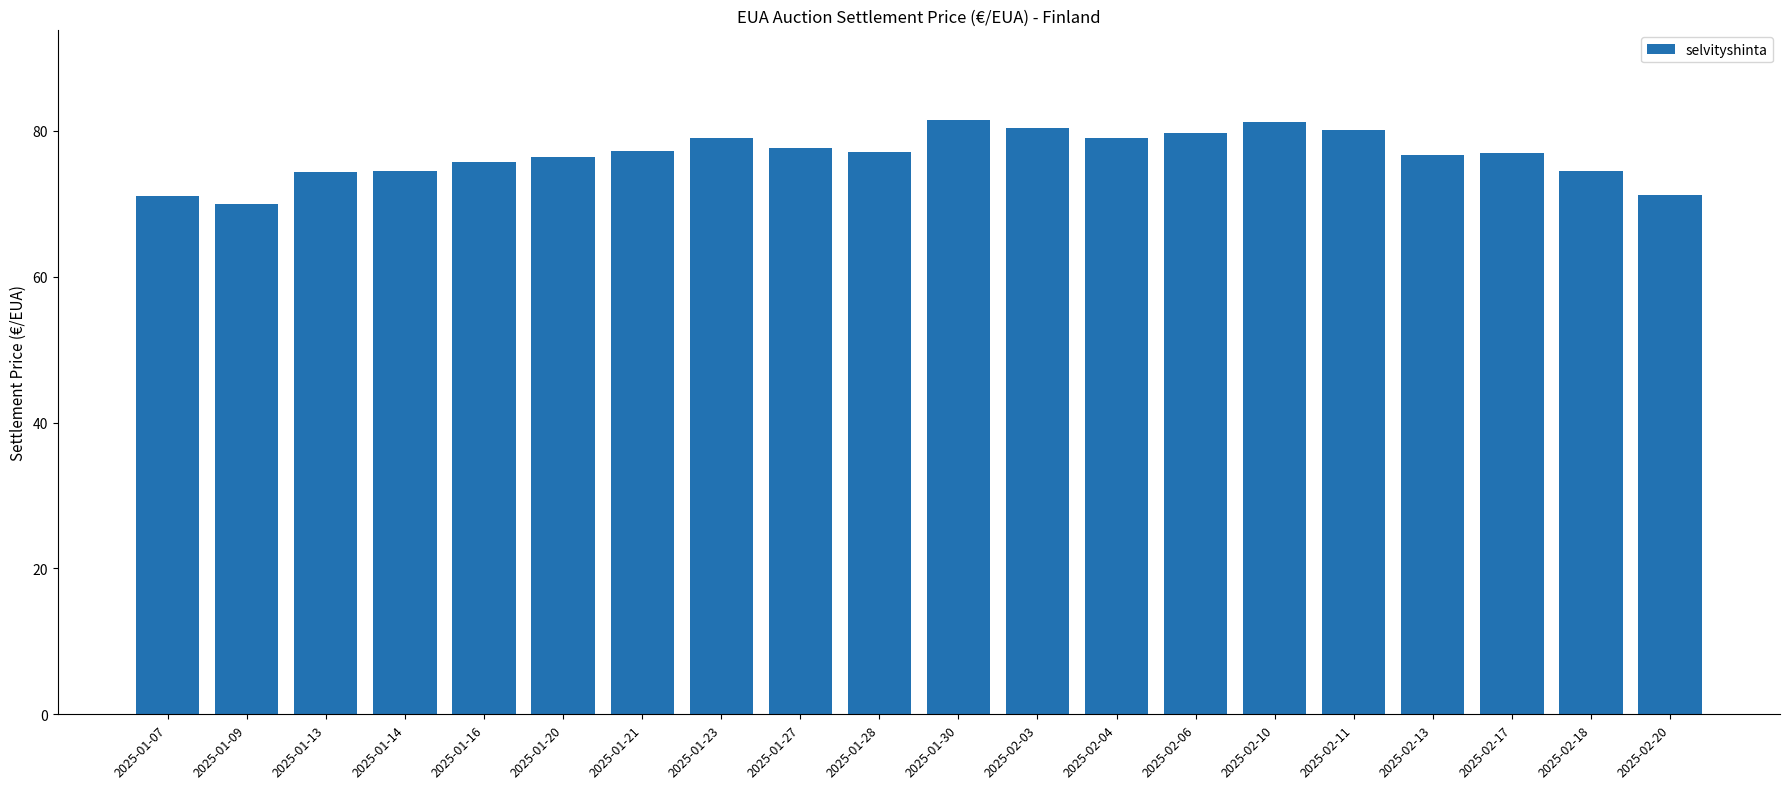

True or false: the data shows 143.8 at 2025-02-03.

False